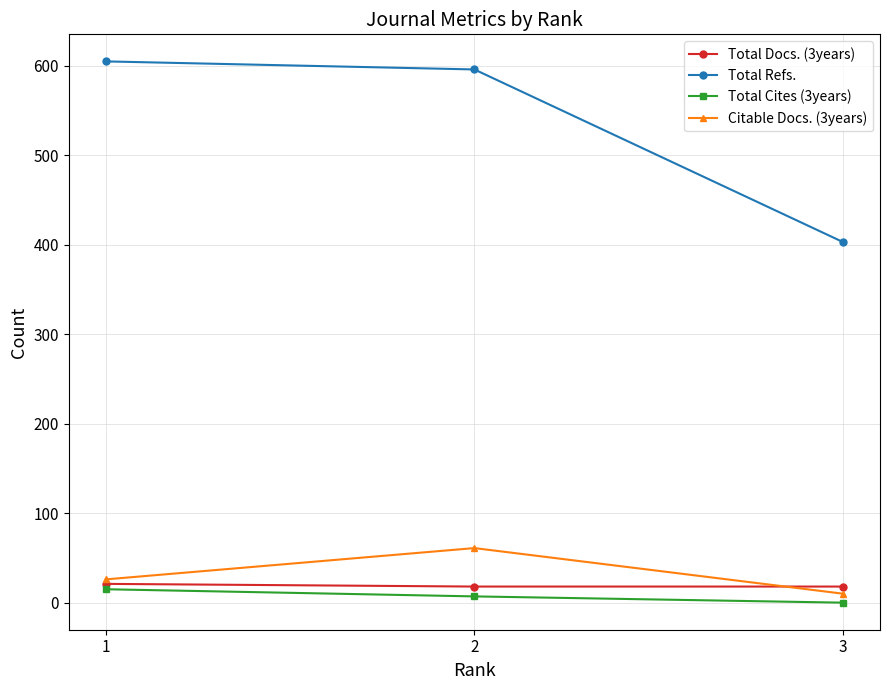

How many Citable Docs. (3years) values are between 10 and 61?

3